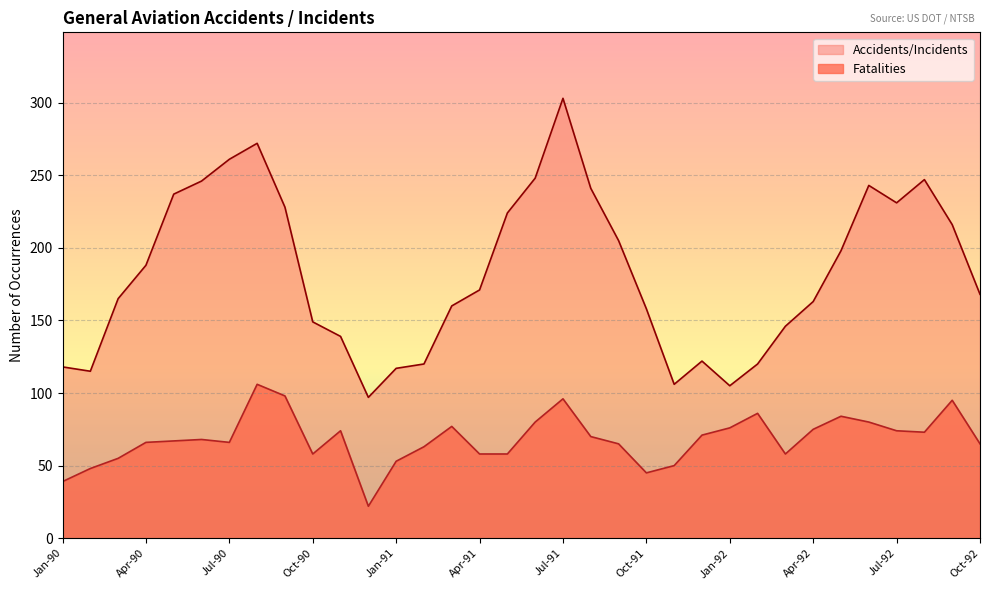

What are all the series names shown in the legend?

Accidents/Incidents, Fatalities